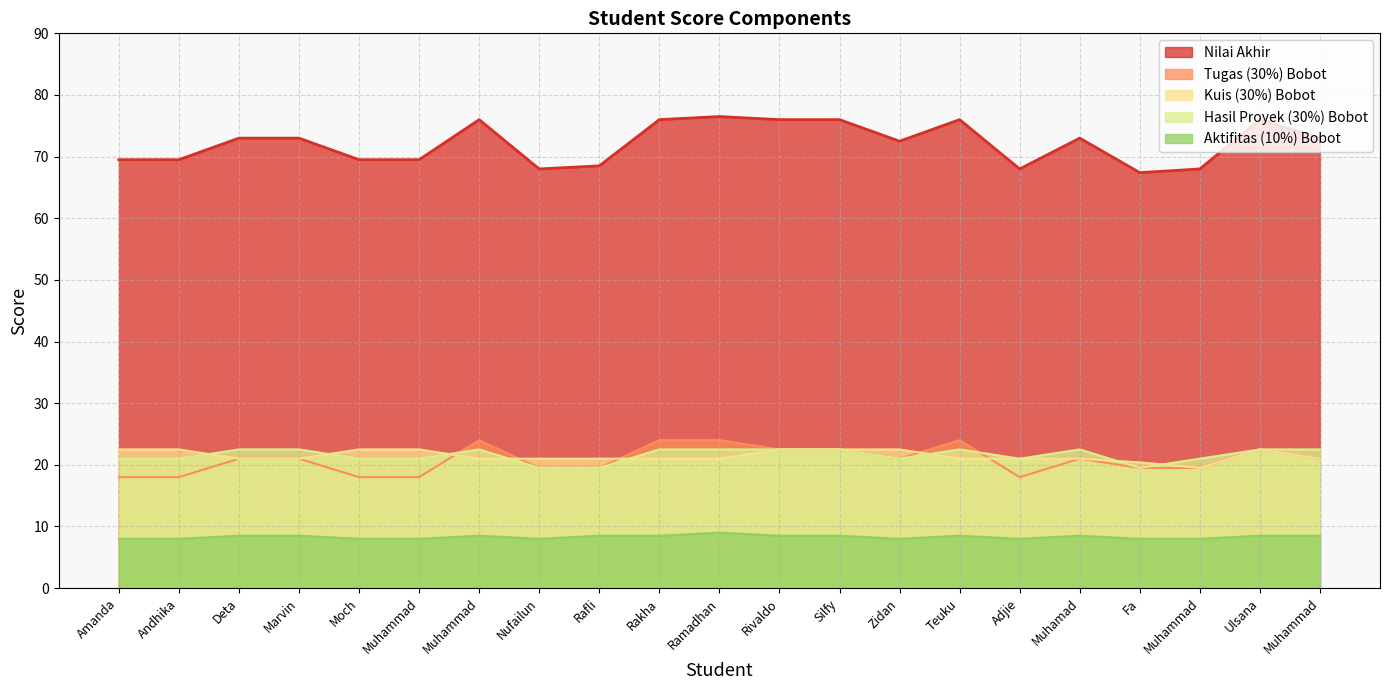

What is the highest value of the Aktifitas (10%) Bobot series?

9.0